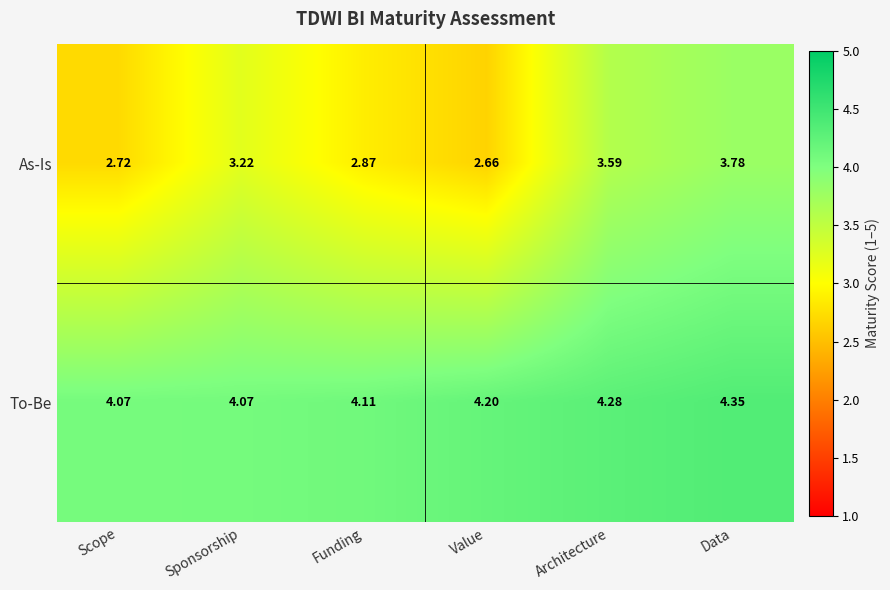

Rank the series by their maximum value, from highest to lowest.

To-Be, As-Is